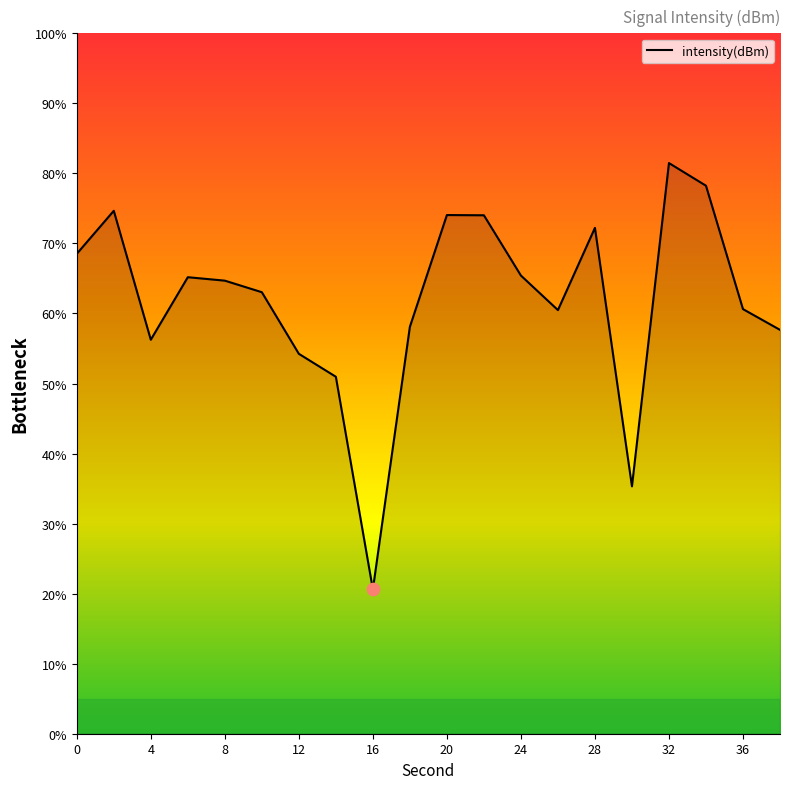

What is the minimum value shown in the chart?

20.6